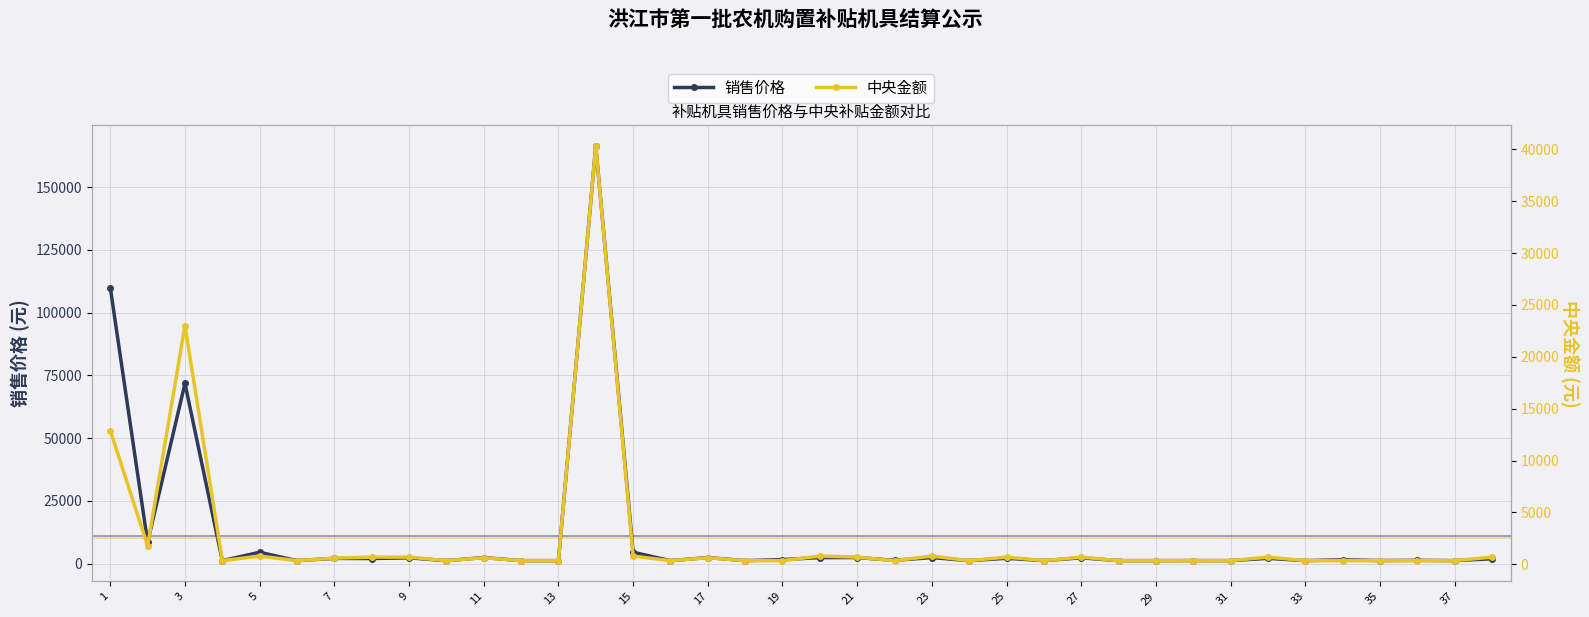

What is the average value of the 中央金额 series?

2505